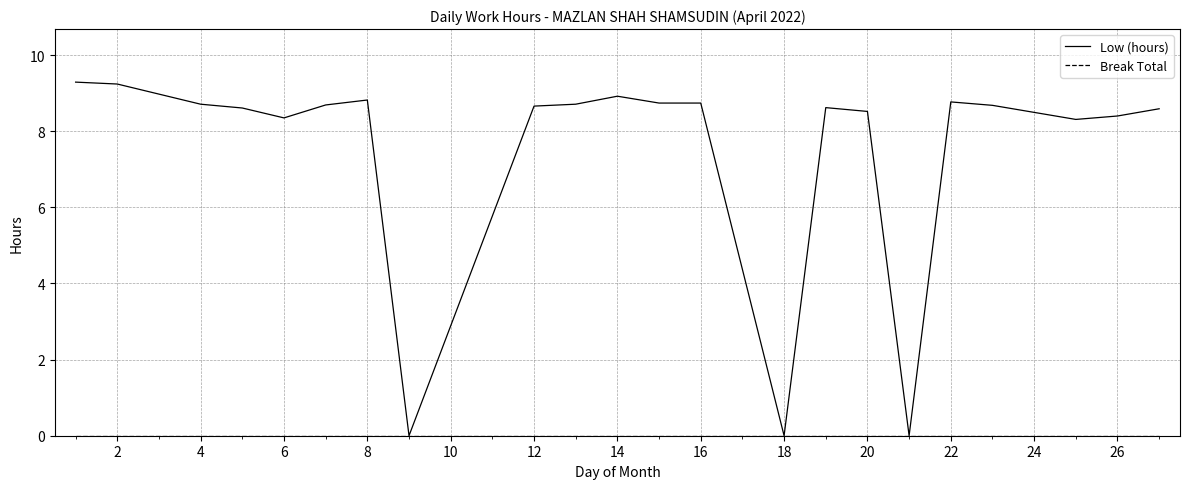

Which series has the widest spread of values?

Low (hours)